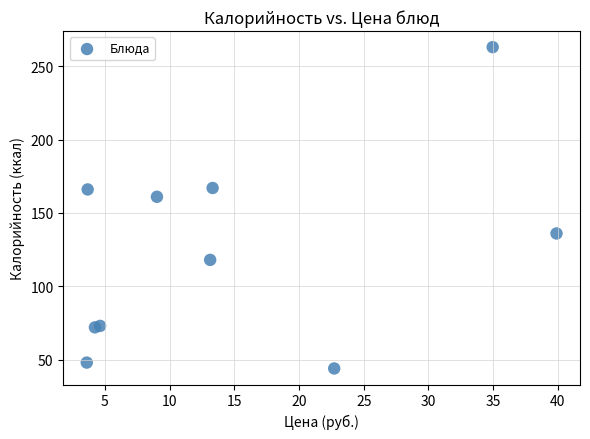

What is the average Y value?

125